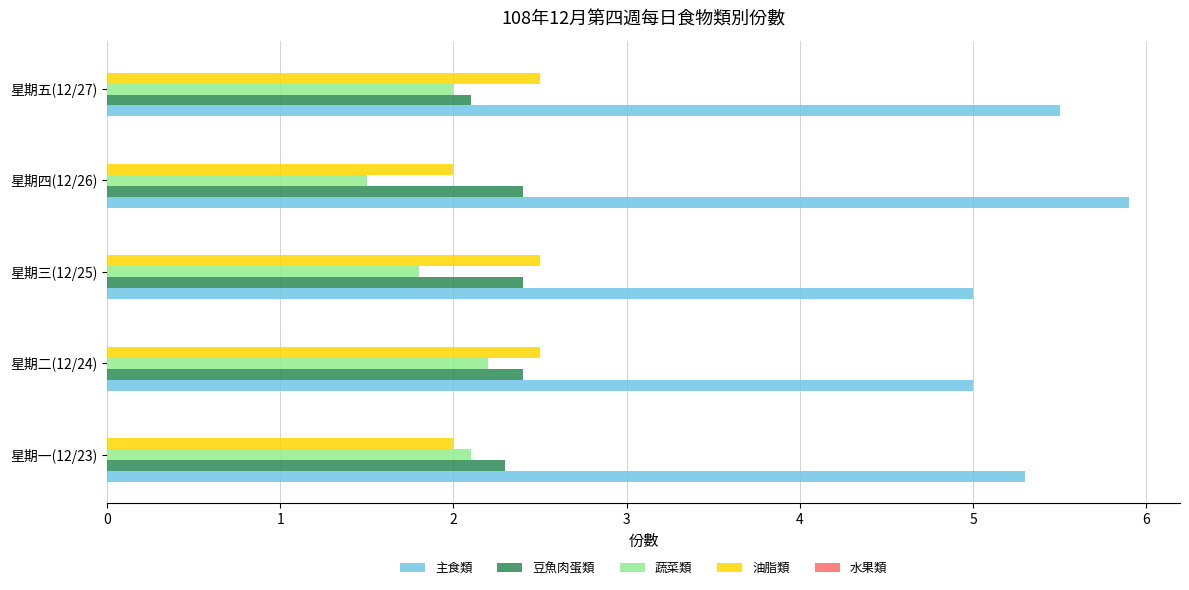

How many series are shown in this chart?

4